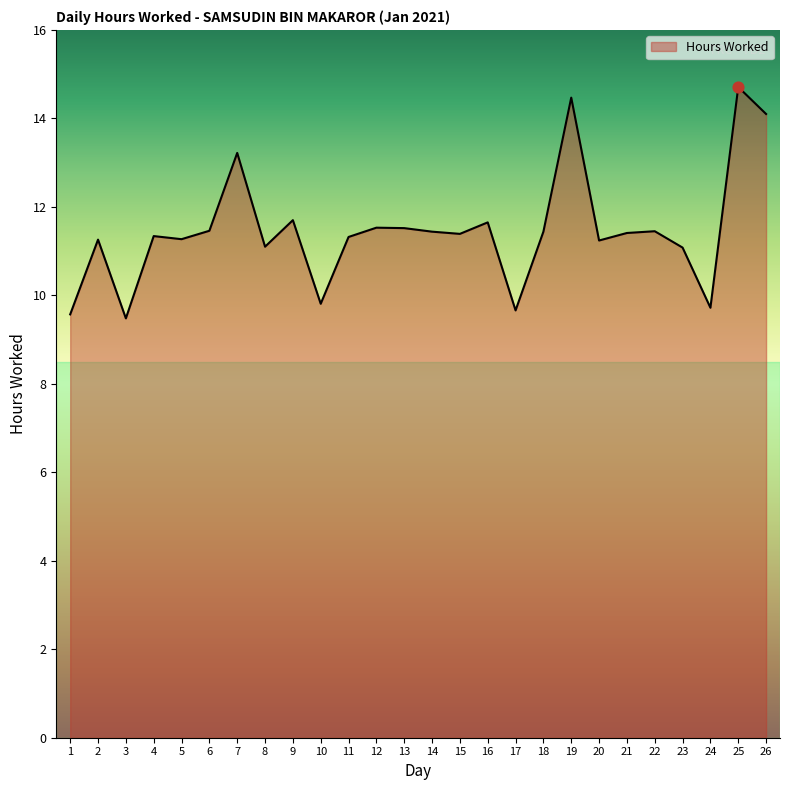

What is the change in value from 1 to 25?

+5.1